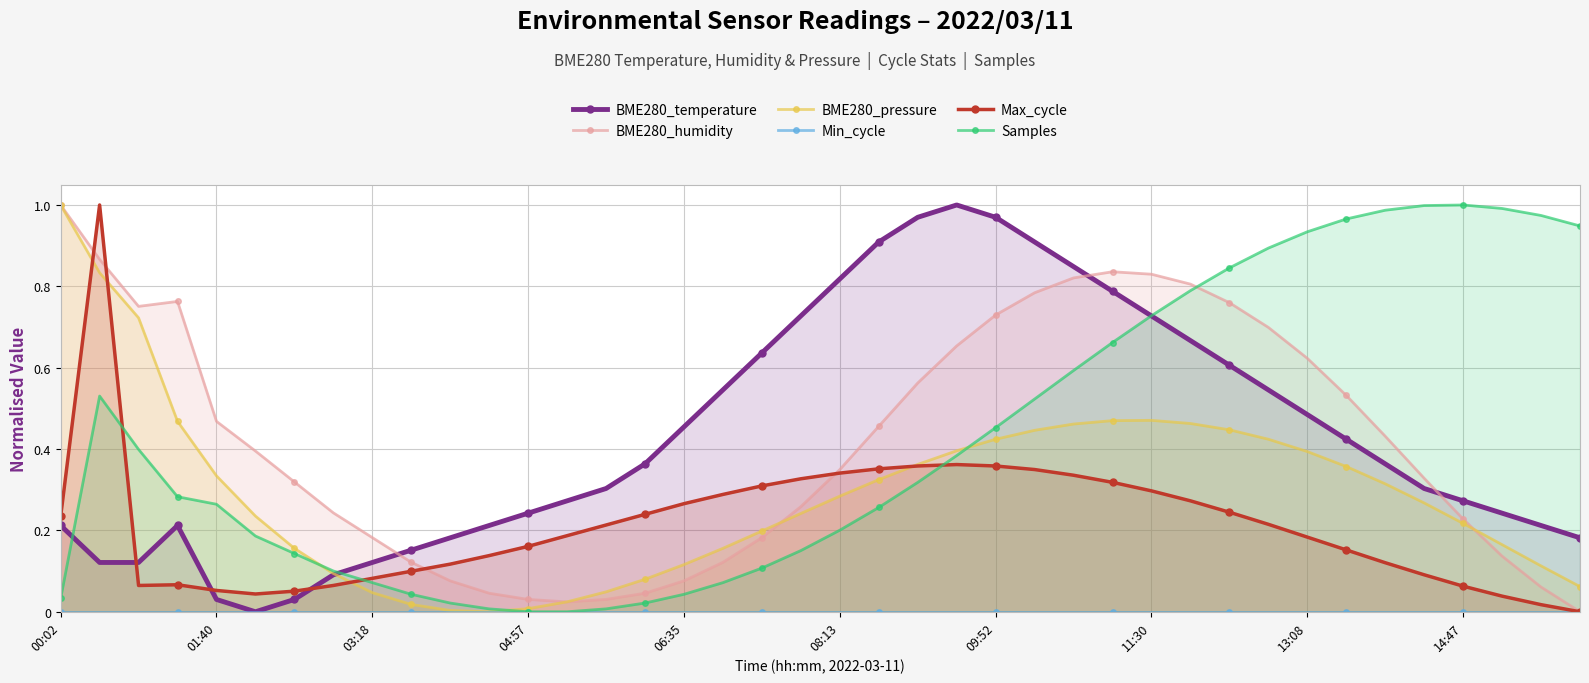

True or false: Samples and Max_cycle intersect in this chart.

True